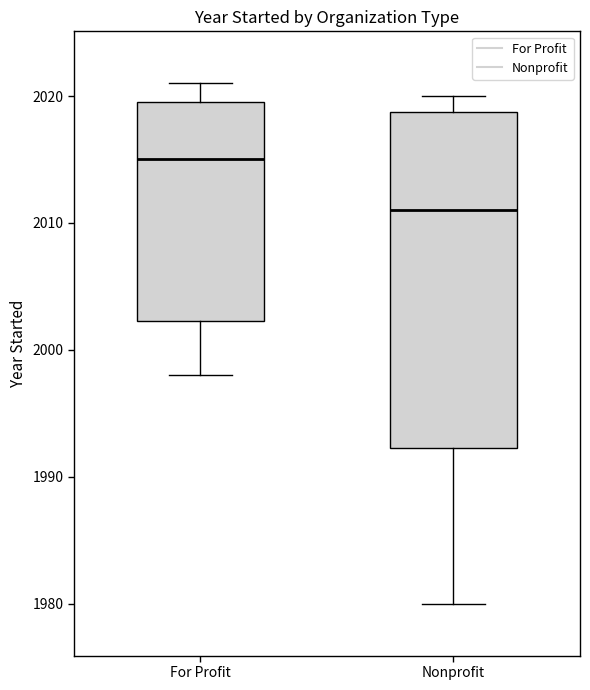

Reading left to right, transcribe this box plot: for each box, give where its median line is, the range the box spans, and where its two whiskers end, as read against the y-axis. The values are not printed on the chart, so give them approximately, as read against the axis.

For Profit: median 2015, box 2002 to 2020, whiskers 1998 to 2021
Nonprofit: median 2011, box 1992 to 2019, whiskers 1980 to 2020